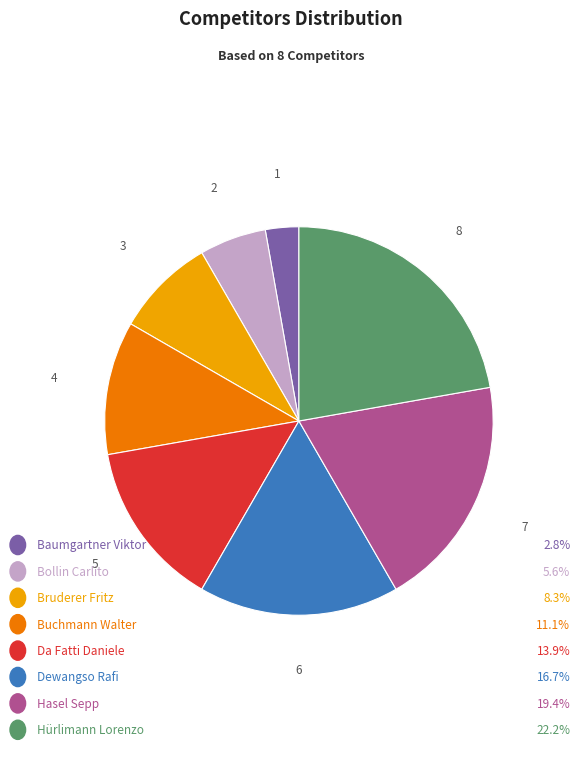

Is there a majority slice in this chart?

No